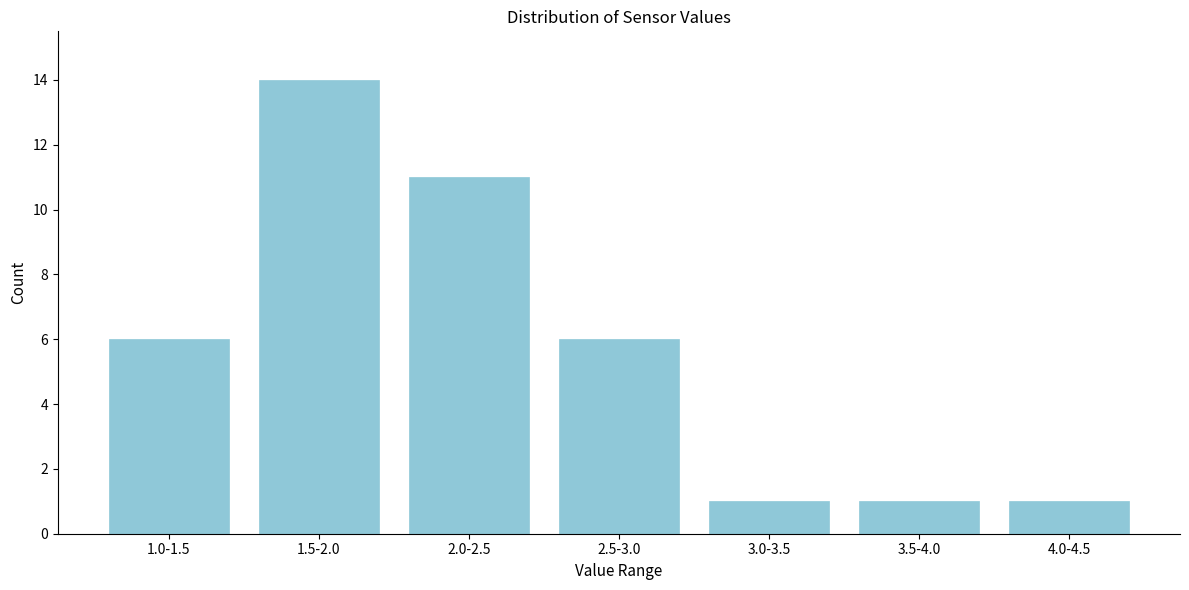

Reading left to right, list all the values displayed in this chart.

1.0-1.5=6	1.5-2.0=14	2.0-2.5=11	2.5-3.0=6	3.0-3.5=1	3.5-4.0=1	4.0-4.5=1